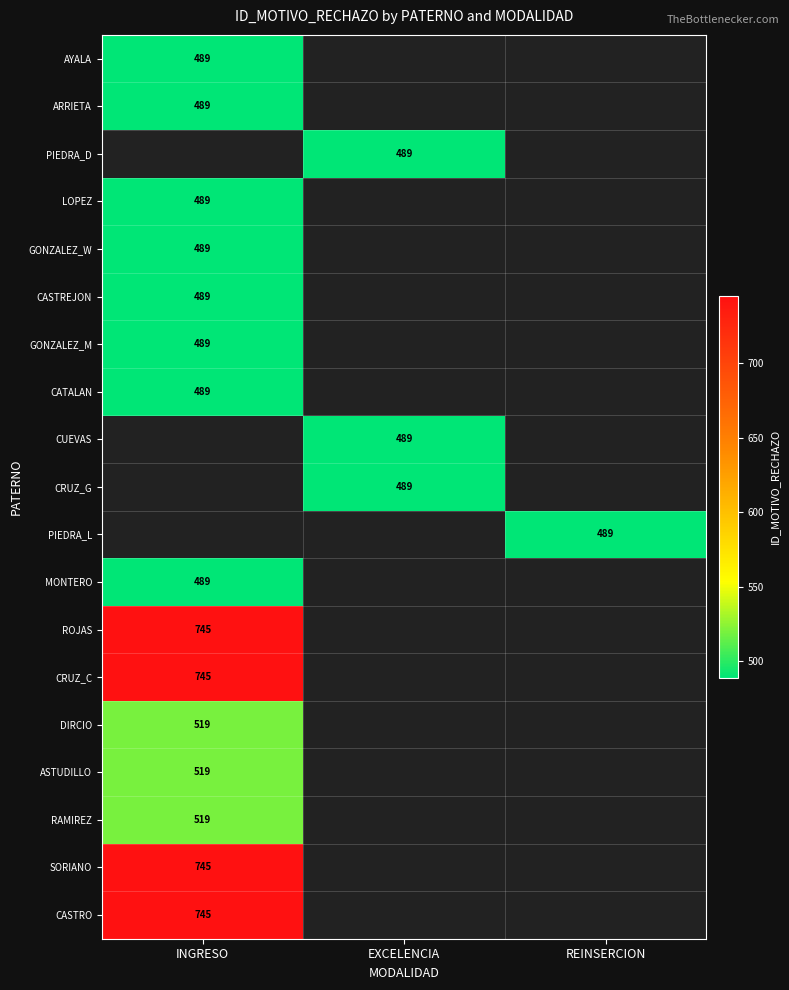

The value of RAMIREZ at INGRESO is 831. True or false?

False